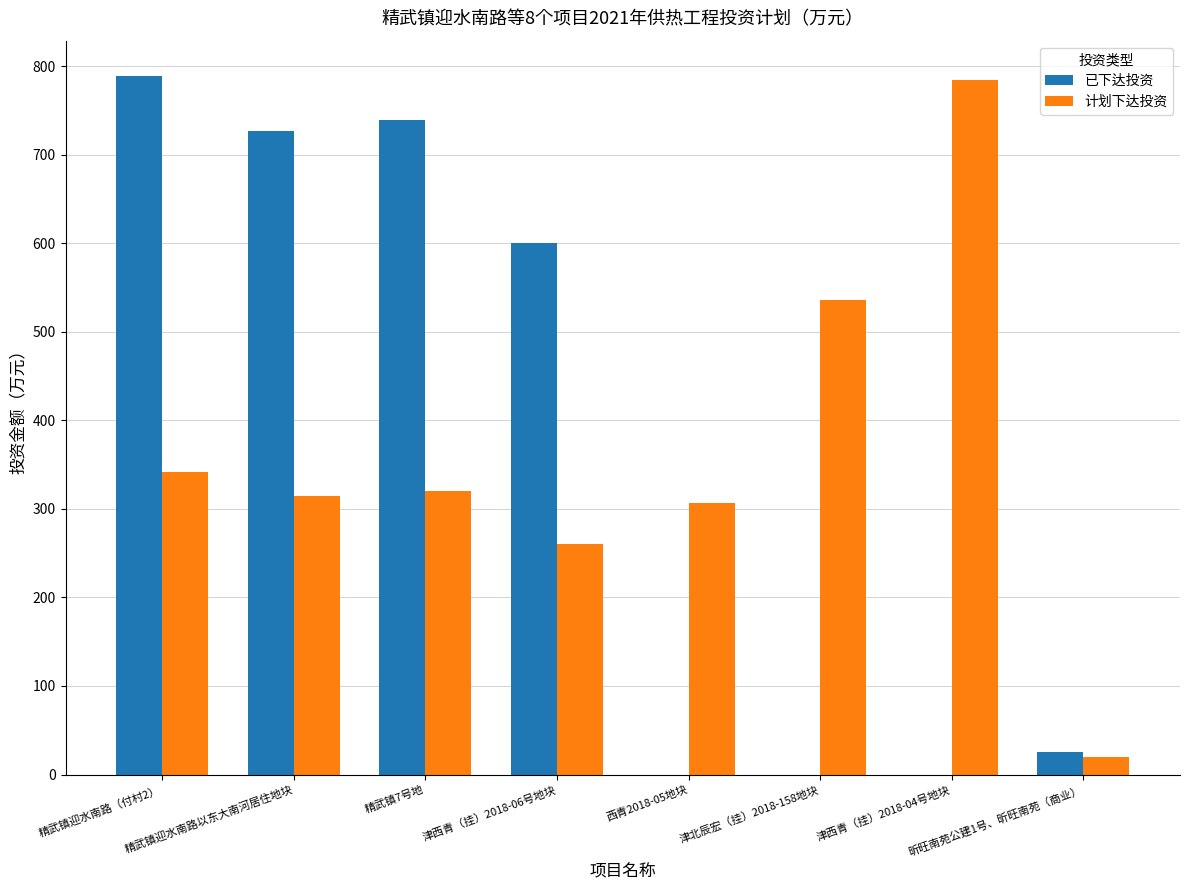

What is the greatest value displayed?

789.3